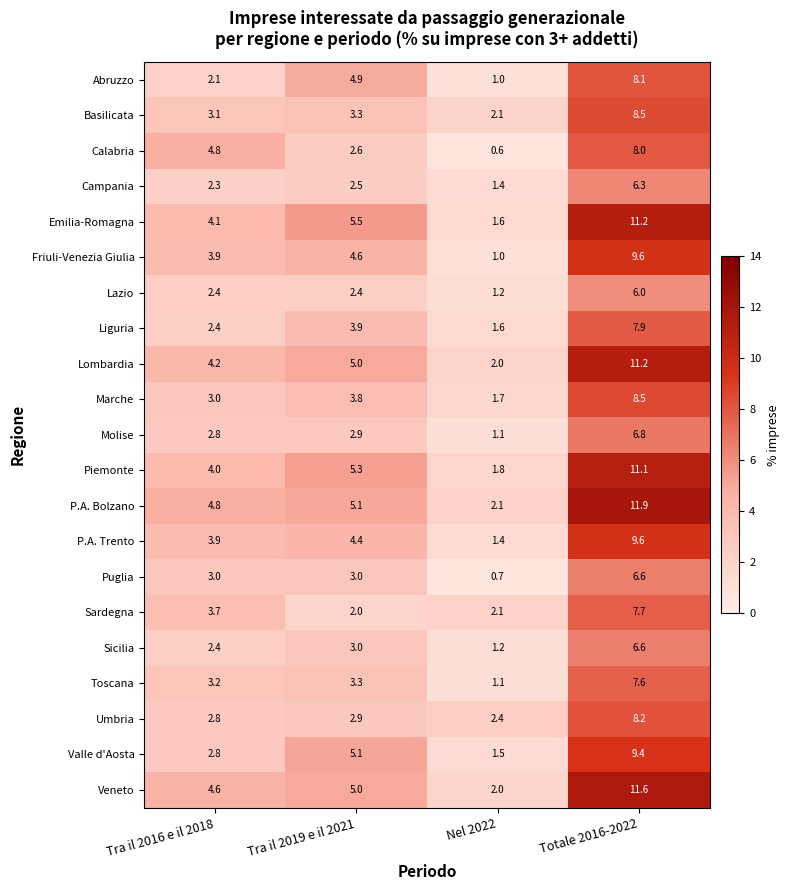

Which series has the widest spread of values?

P.A. Bolzano